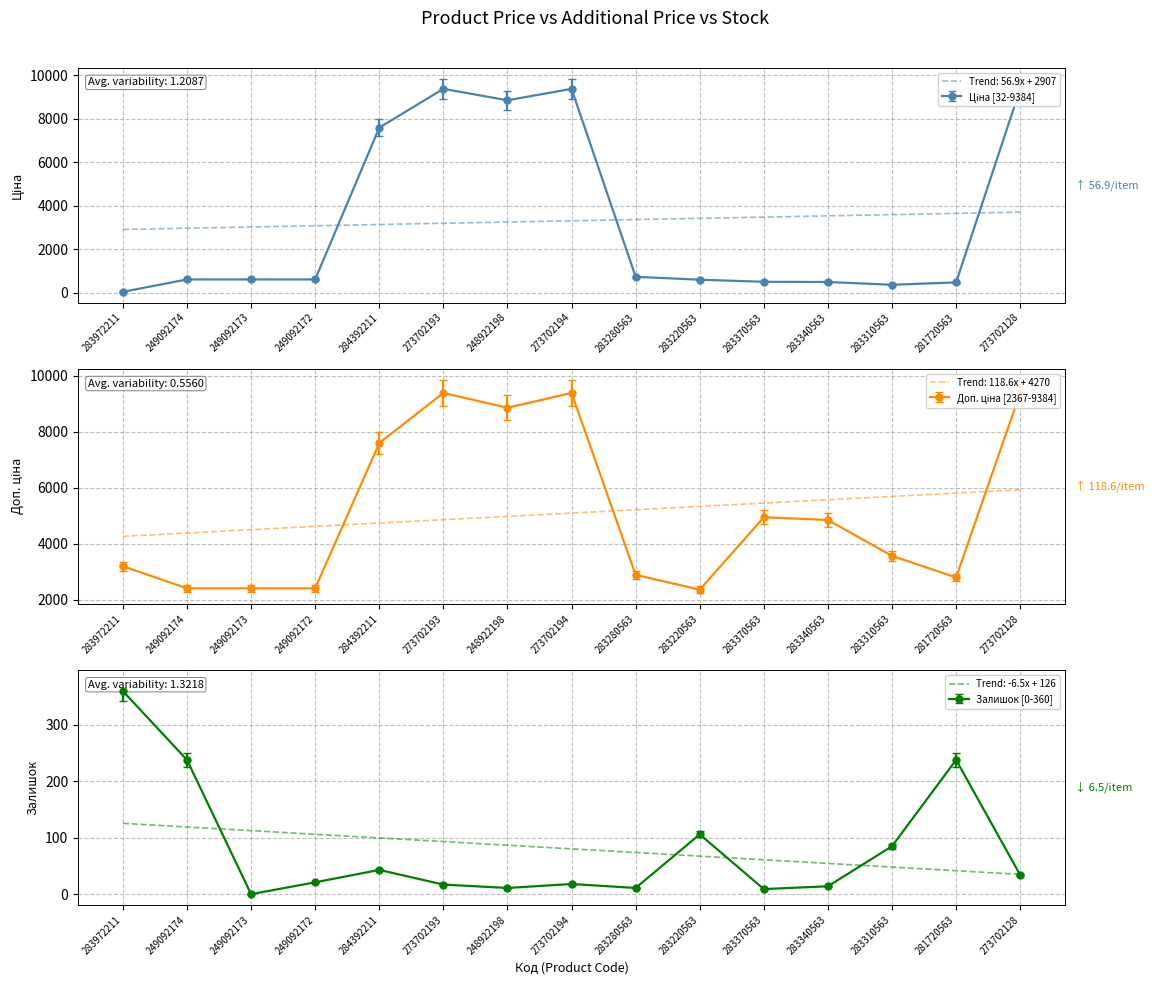

The value of Trend: 56.9x + 2907 at 273702128 is 5300.0. True or false?

False